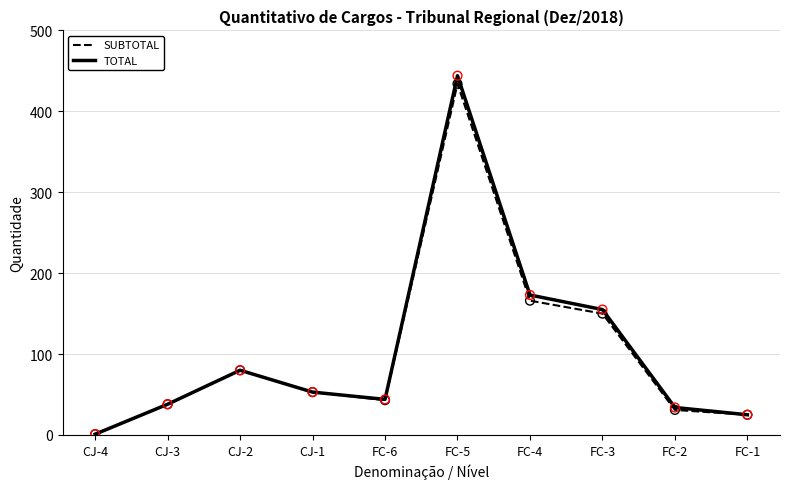

What is the total value across all series at CJ-4?

2